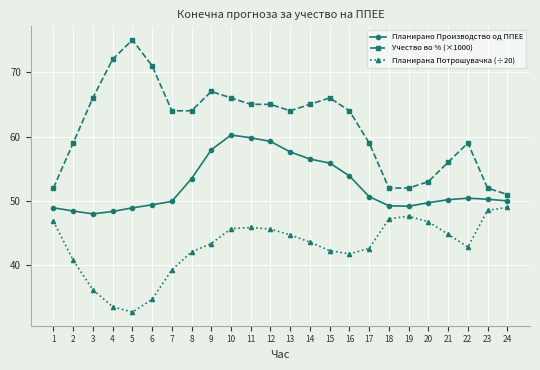

What is the difference between the Планирана Потрошувачка (÷20) values at 8 and 13?

2.6